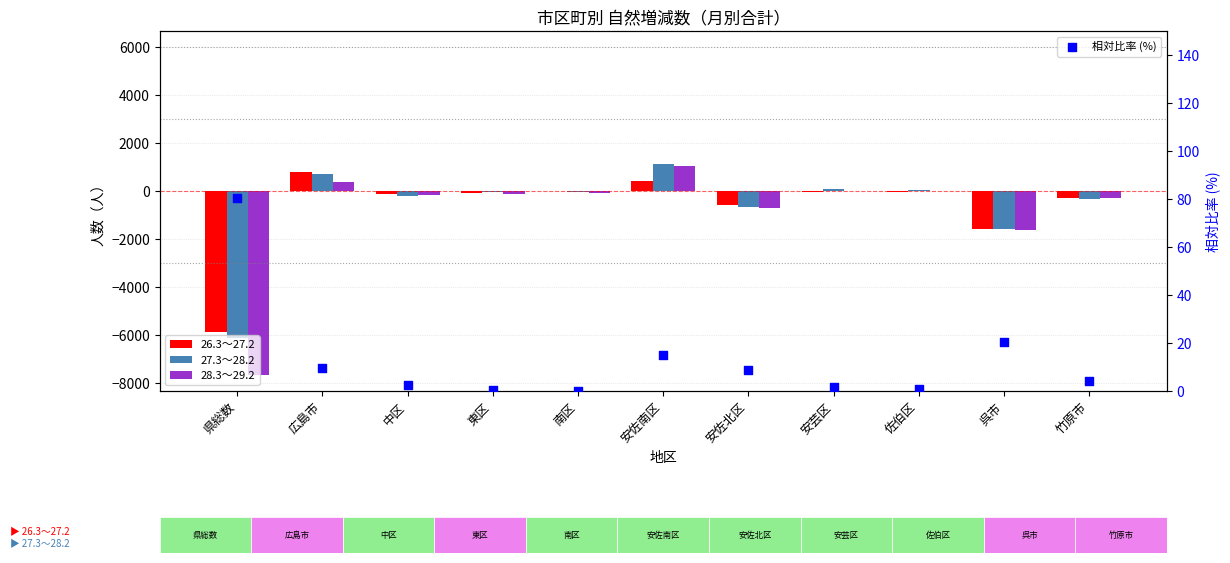

Which series reaches the maximum Y coordinate?

27.3～28.2